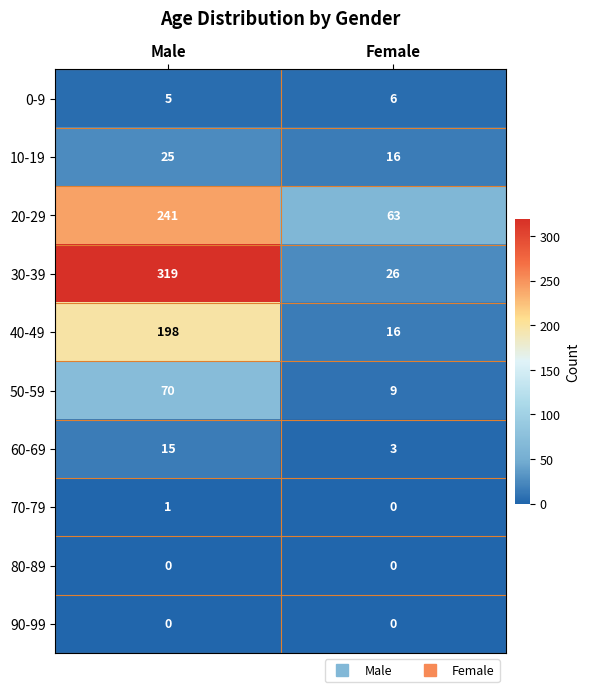

Which category has the lowest value in the 20-29 series?

Female